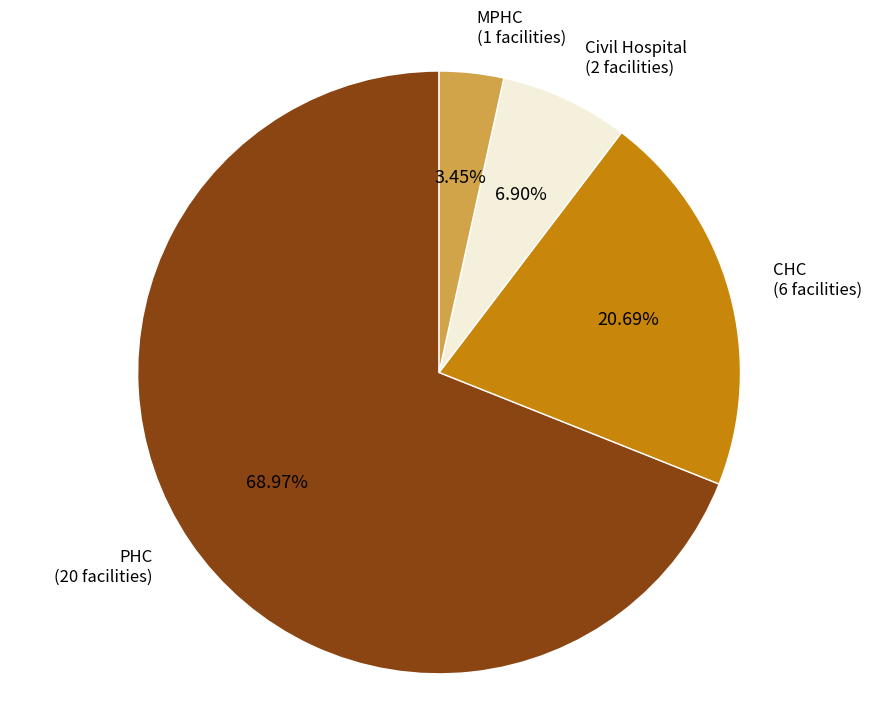

Does PHC account for over 50% of the chart?

Yes